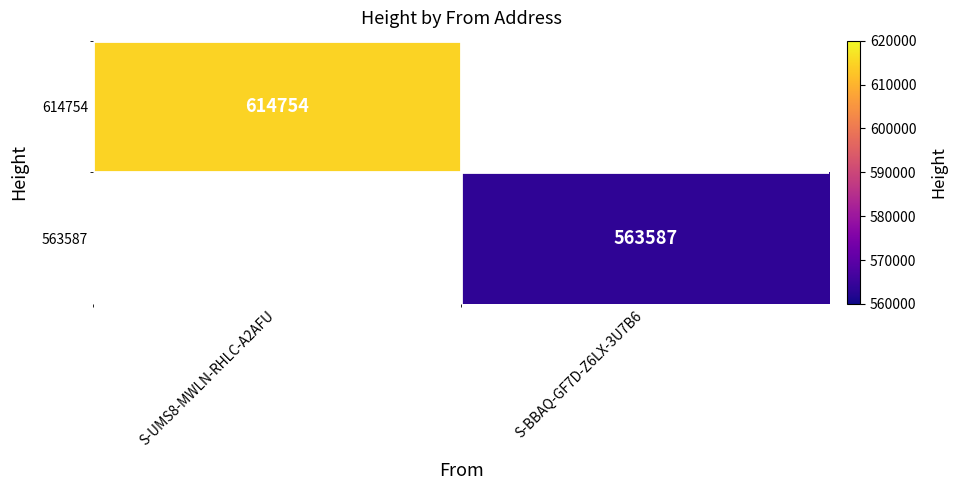

The 563587 series shows 850887 at S-BBAQ-GF7D-Z6LX-3U7B6. True or false?

False